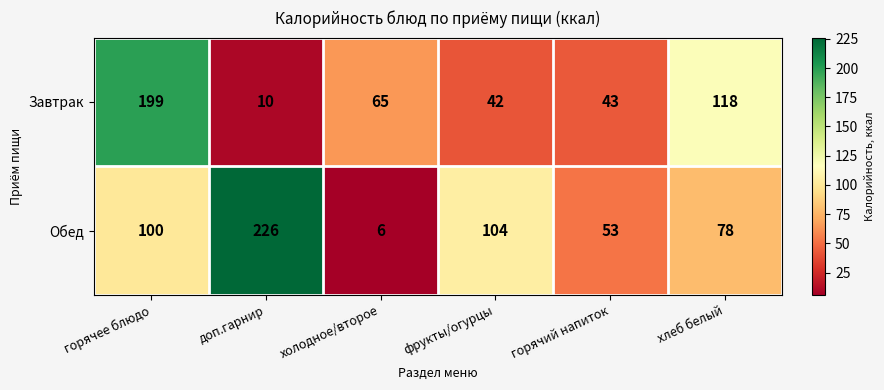

Between фрукты/огурцы and хлеб белый, which series saw the biggest shift?

Завтрак